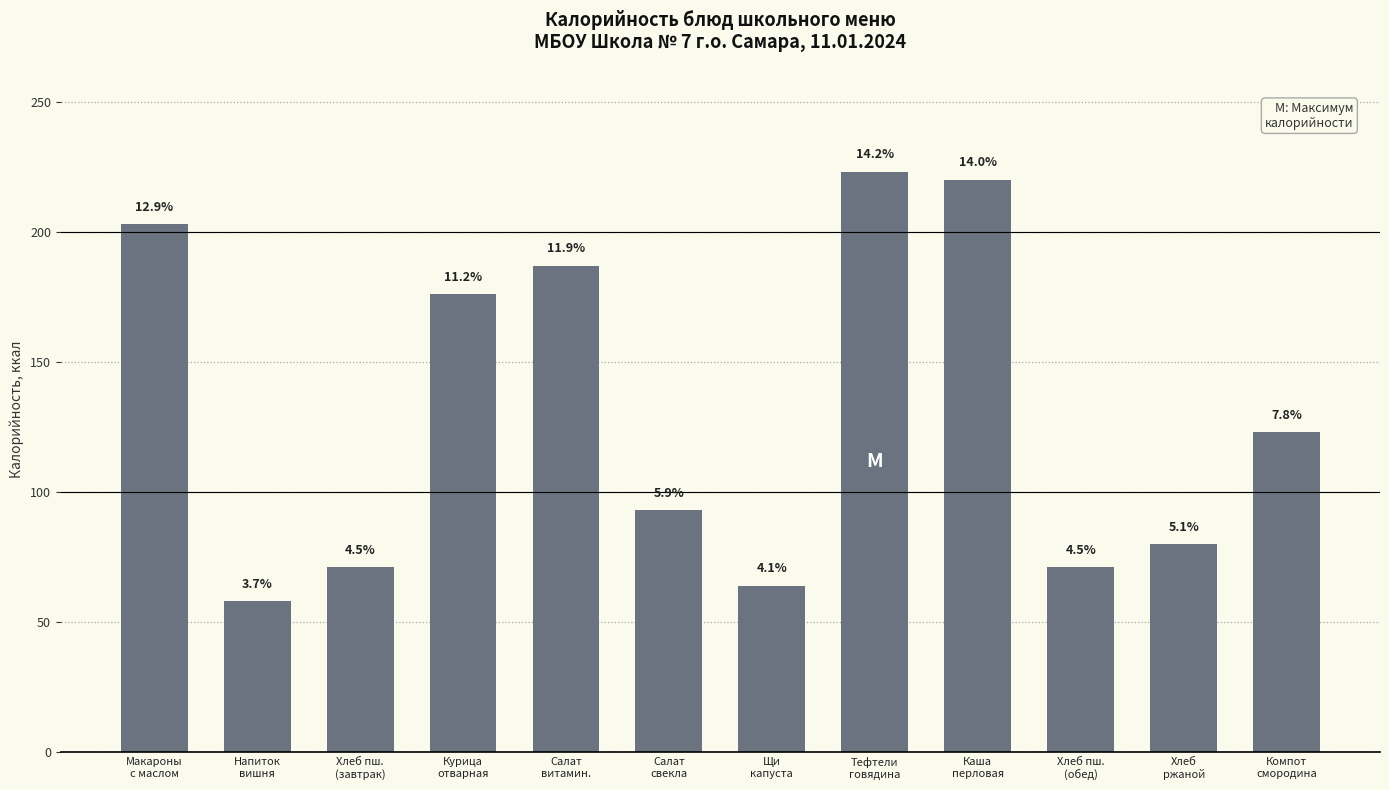

Are the bars horizontal?

No